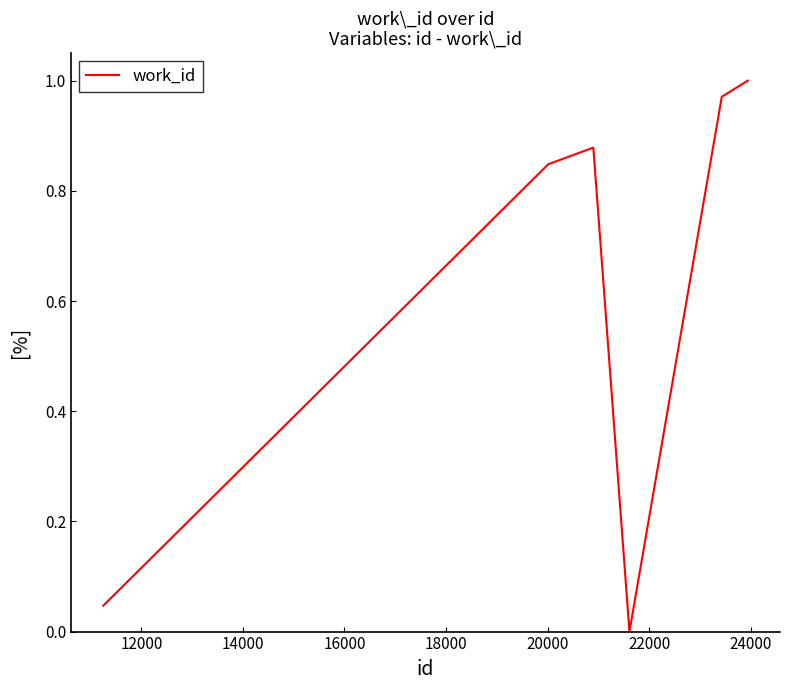

True or false: the data has more than 0 interior local peaks.

True